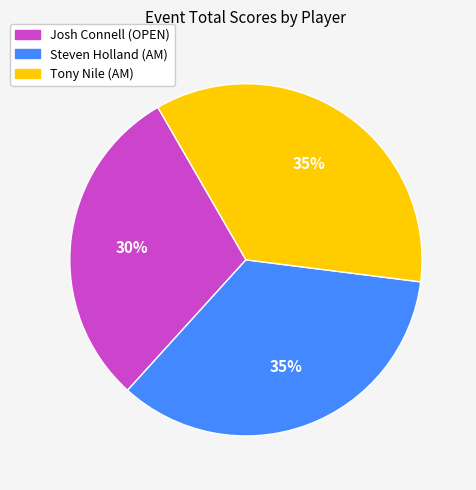

Do Tony Nile (AM) and Josh Connell (OPEN) together represent more than half of the pie?

Yes